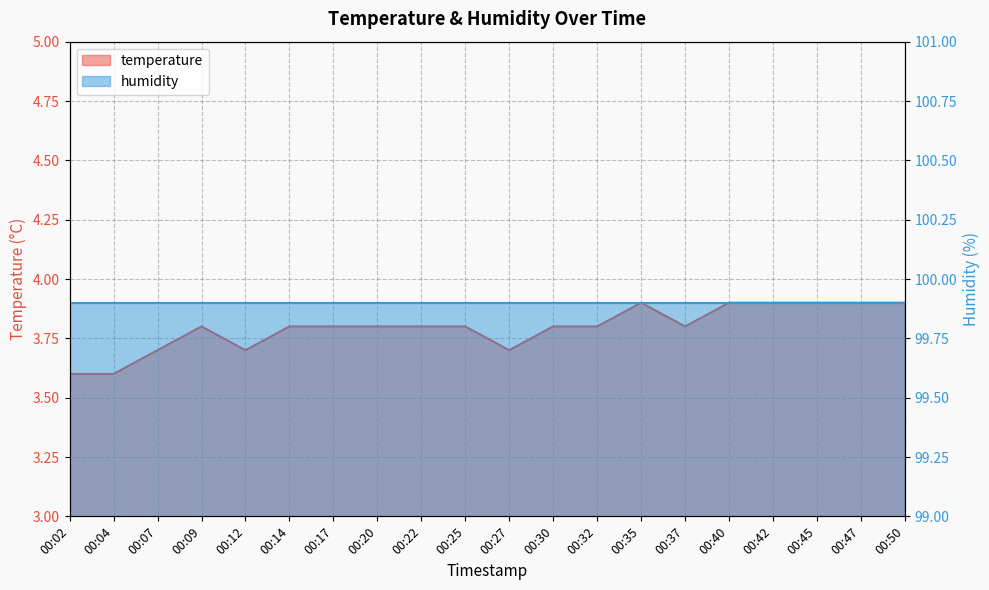

At which category does the data reach its first local peak?

00:09